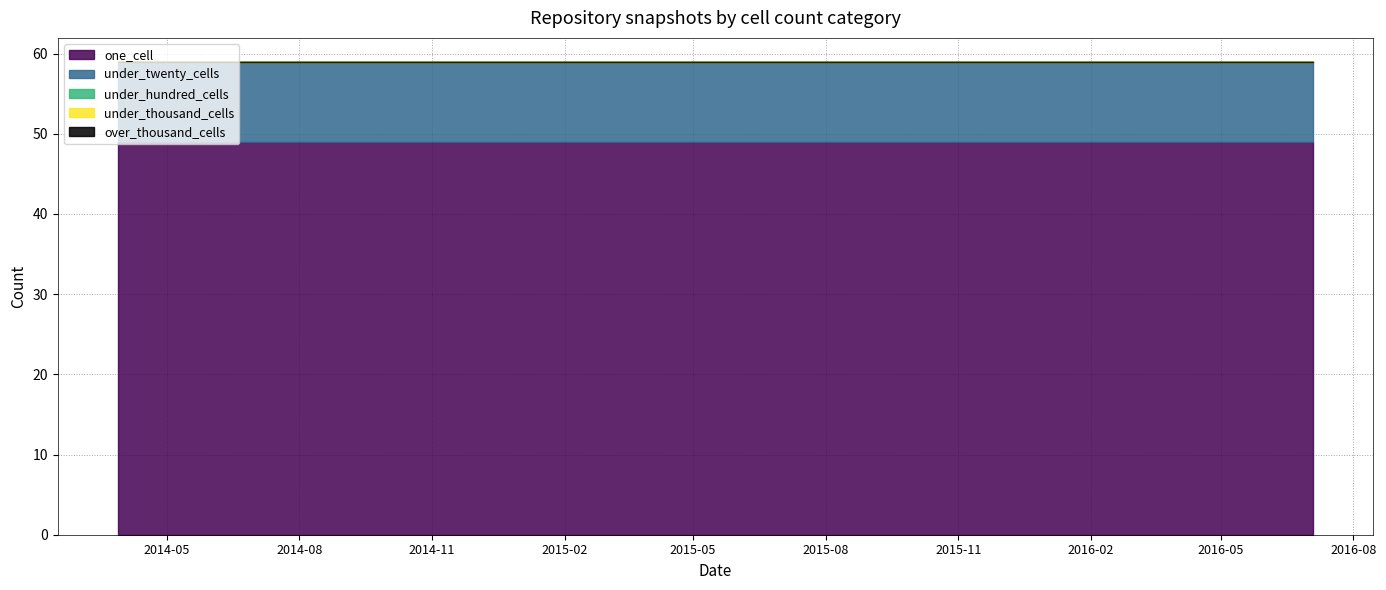

Rank the categories by one_cell value from highest to lowest.

2014-03-28, 2014-09-08, 2015-01-19, 2015-04-09, 2015-07-03, 2015-10-01, 2016-01-04, 2016-04-05, 2016-07-04